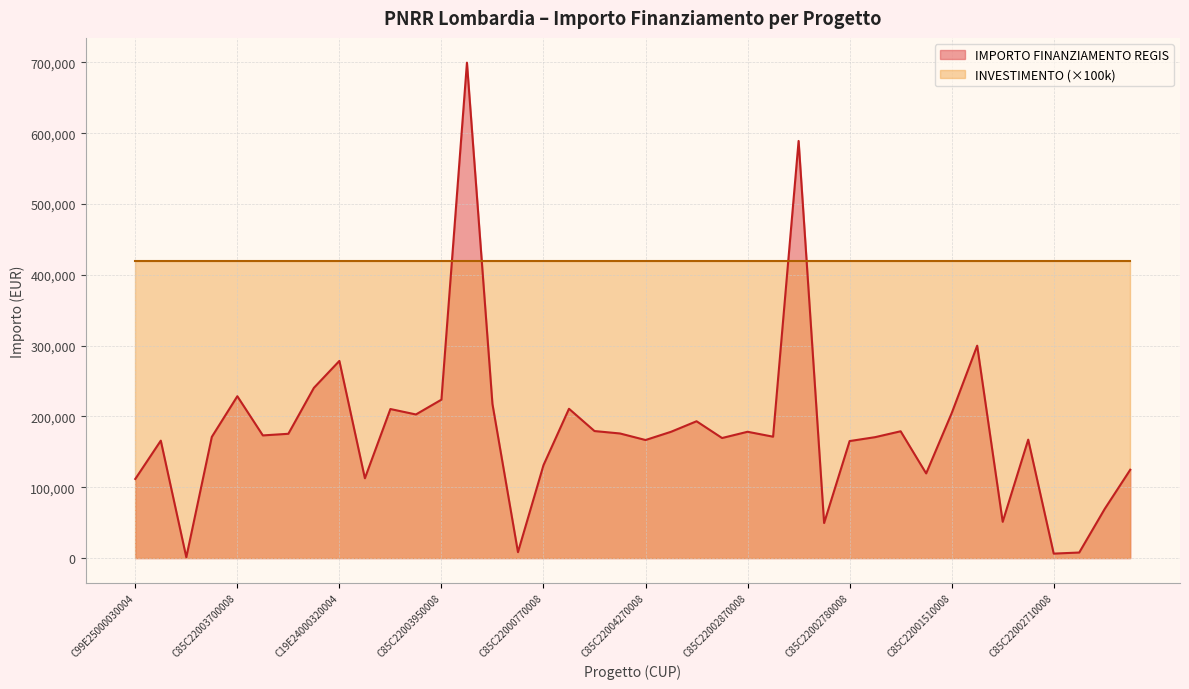

What is the difference between the maximum and minimum values?

698534.4